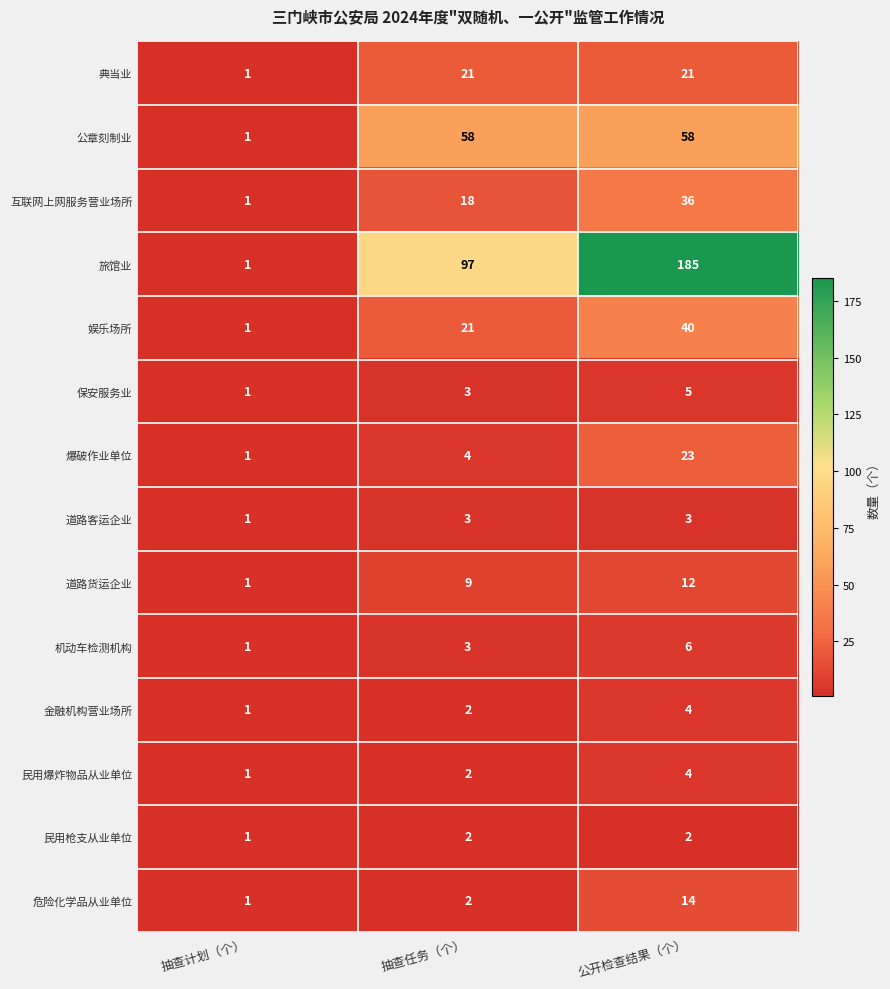

True or false: 道路客运企业 has a value of 3 at 抽查任务（个）.

True